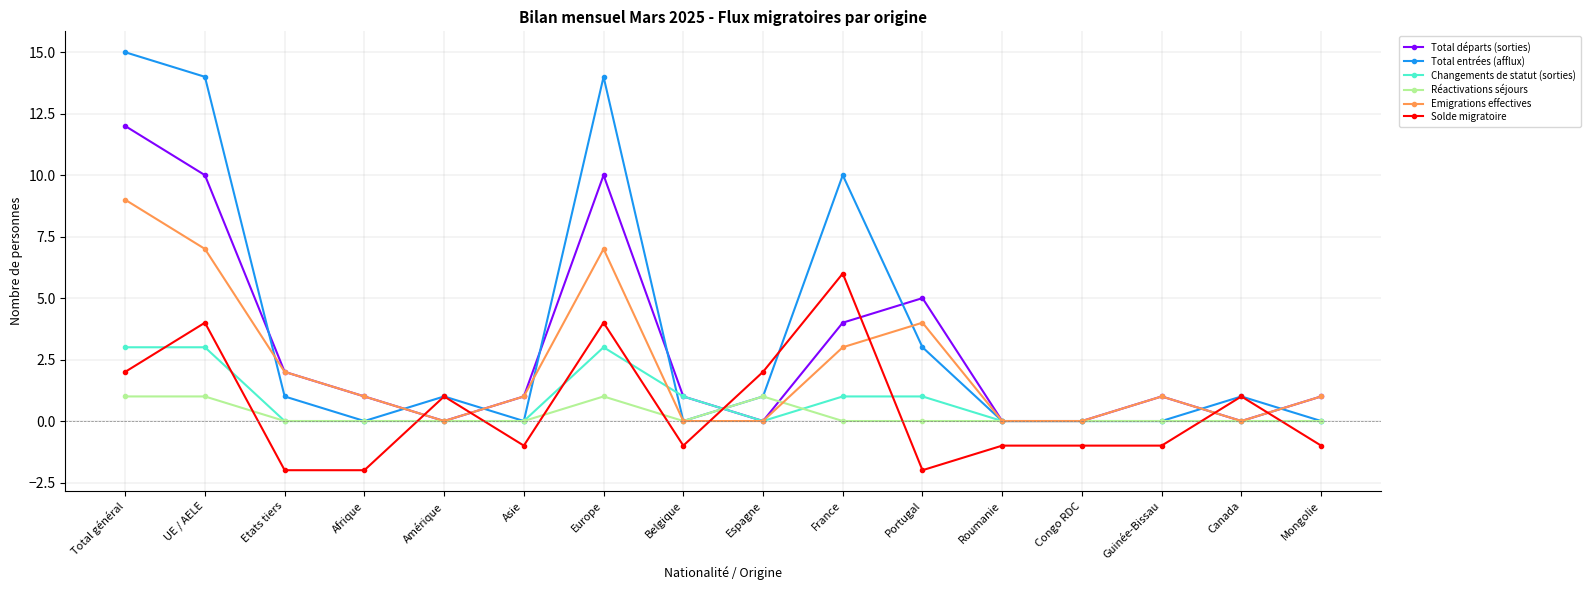

How many lines are shown in the chart?

6